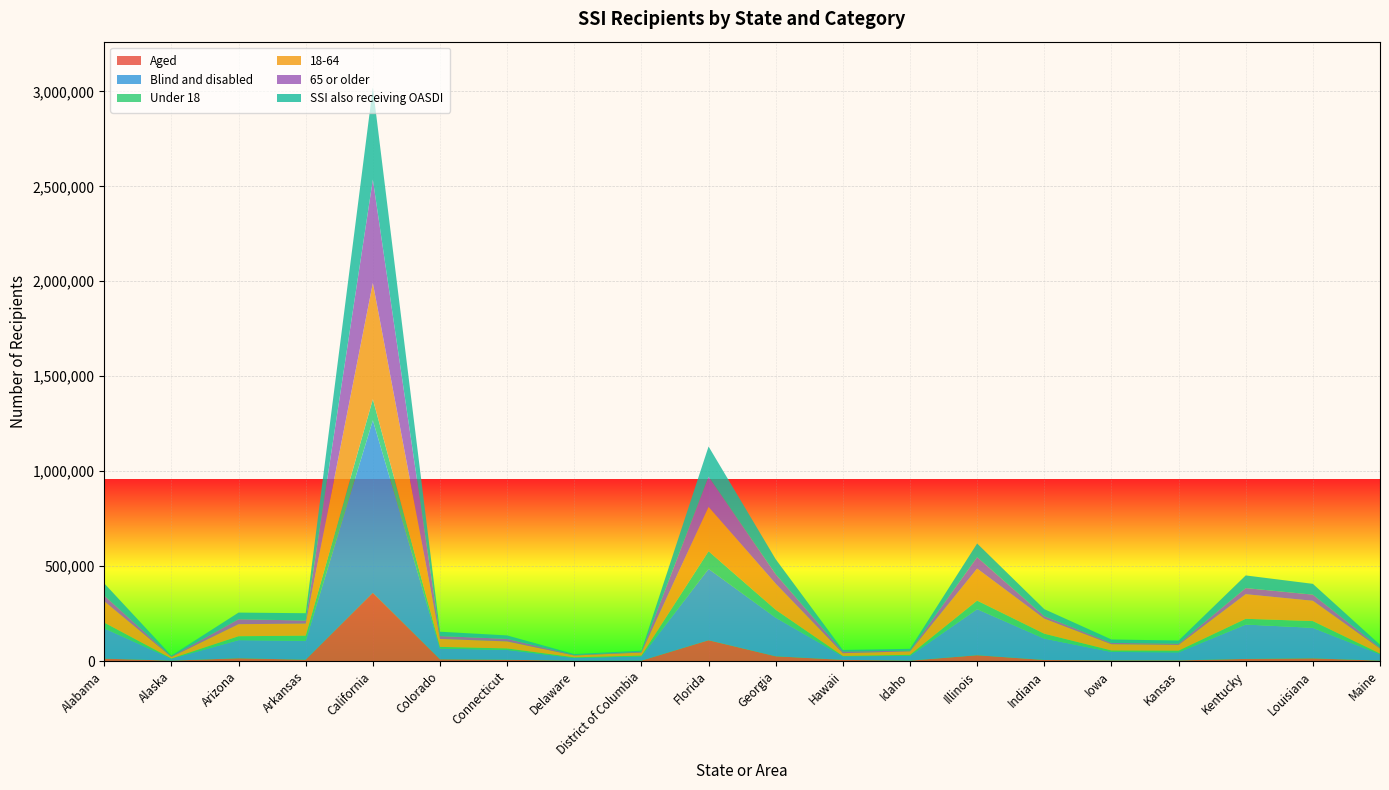

Reading left to right, transcribe all the data shown in this chart.

Aged: 12500	1890	14455	6924	359269	9050	6617	1296	1886	109374	24825	6086	1883	30419	5534	3227	3160	11033	14045	1988
Blind and disabled: 159723	10379	95556	99602	908442	56670	51640	14569	22485	375798	203685	18859	25411	242891	112531	44460	42633	181043	160686	33438
Under 18: 30040	1255	20541	26954	111162	8665	7971	3619	4361	93016	41166	1730	5319	44774	25670	7964	8768	30299	35557	3880
18-64: 112235	7986	63413	63635	612120	41816	36899	9673	15818	233904	137490	14652	18246	168608	79584	32859	30310	129517	106972	26271
65 or older: 29948	3028	26057	15937	544429	15239	13387	2573	4192	158252	49854	8563	3729	59928	12811	6864	6715	32260	32202	5275
SSI also receiving OASDI: 64310	4166	35045	38635	484739	22863	18233	4866	5858	159453	78978	8327	9583	72344	36954	18153	16142	66560	56927	15080